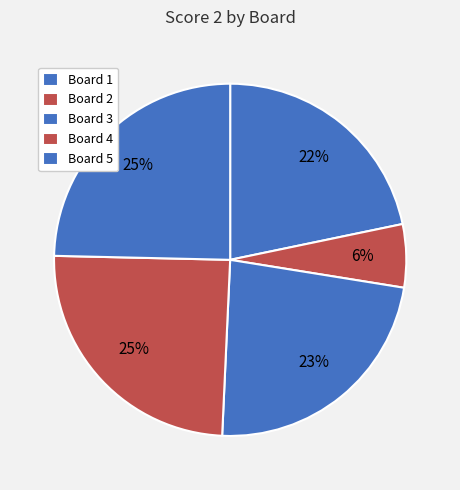

What percentage do Board 4 and Board 2 together represent?

30.4%